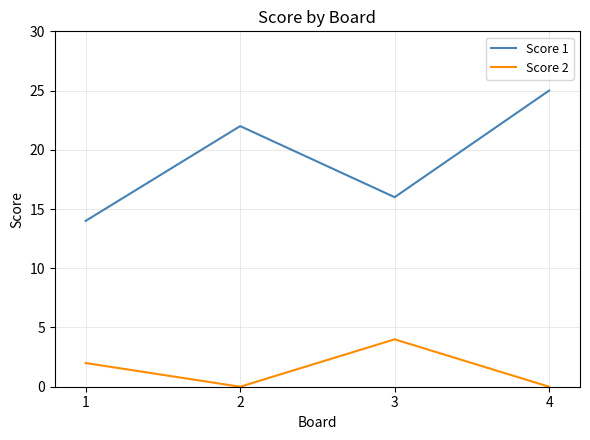

Reading left to right, transcribe all the data shown in this chart.

Score 1: 1=14	2=22	3=16	4=25
Score 2: 1=2	2=0	3=4	4=0